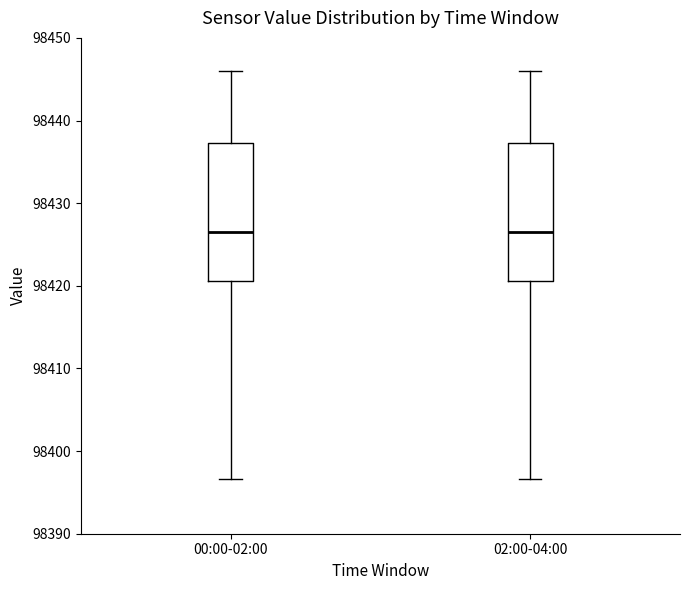

Reading left to right, transcribe this box plot: for each box, give where its median line is, the range the box spans, and where its two whiskers end, as read against the y-axis. The values are not printed on the chart, so give them approximately, as read against the axis.

00:00-02:00: median 98426, box 98421 to 98437, whiskers 98397 to 98446
02:00-04:00: median 98426, box 98421 to 98437, whiskers 98397 to 98446